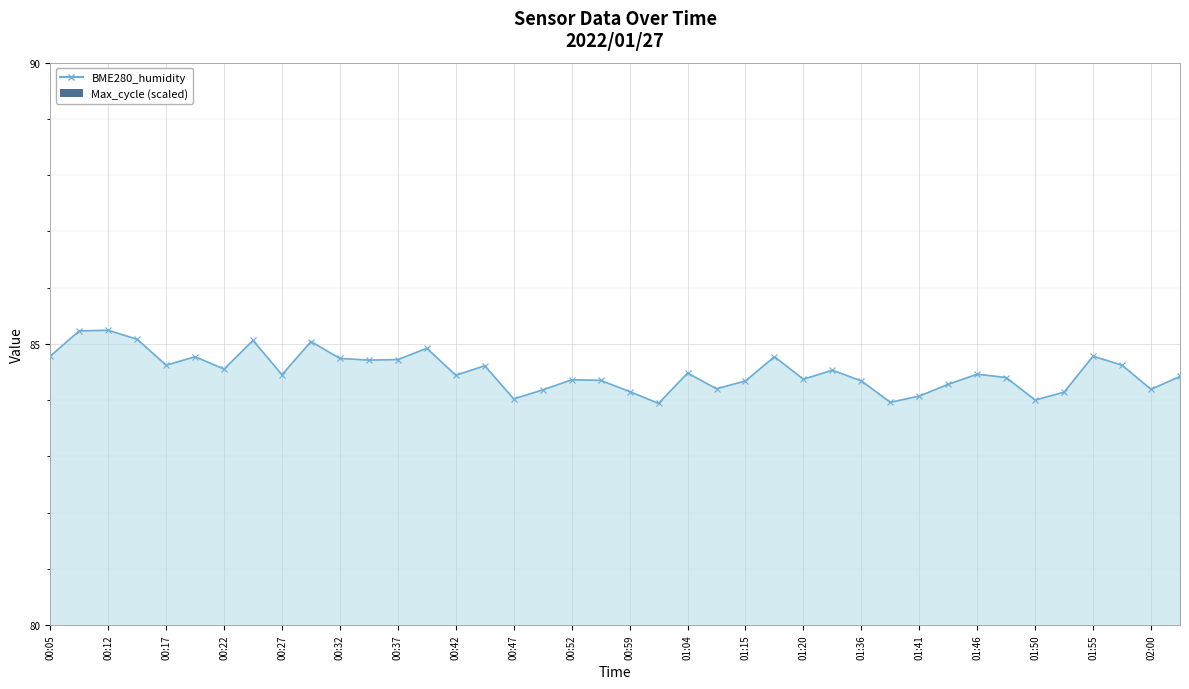

What is the difference between the maximum and minimum values?

1.3